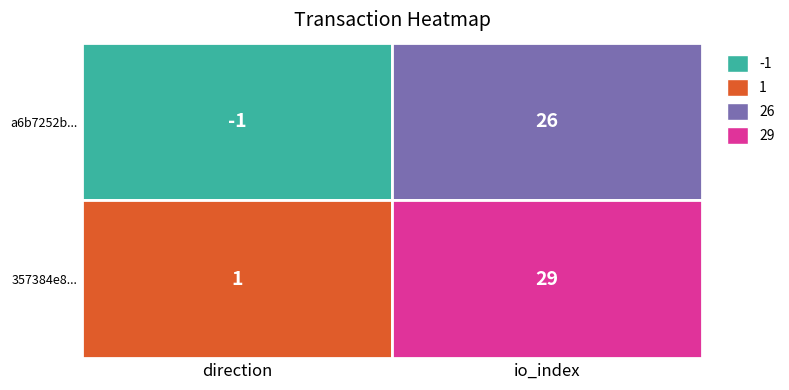

What is the sum of all a6b7252bd54afbee5c0563846c8e39db612c5f2 values?

25